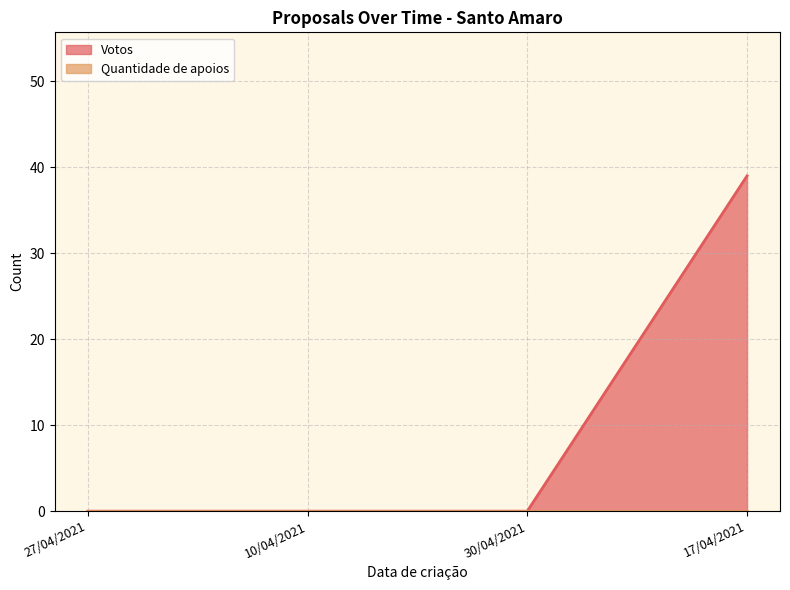

Does the chart display data point markers on the line(s)?

No